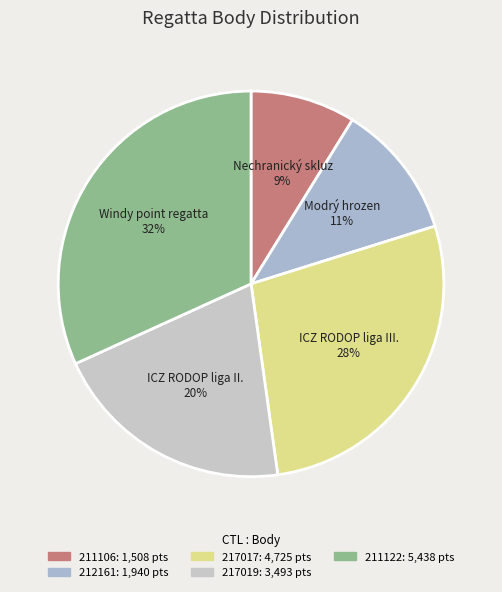

Which category has the biggest portion of the pie?

Windy point regatta